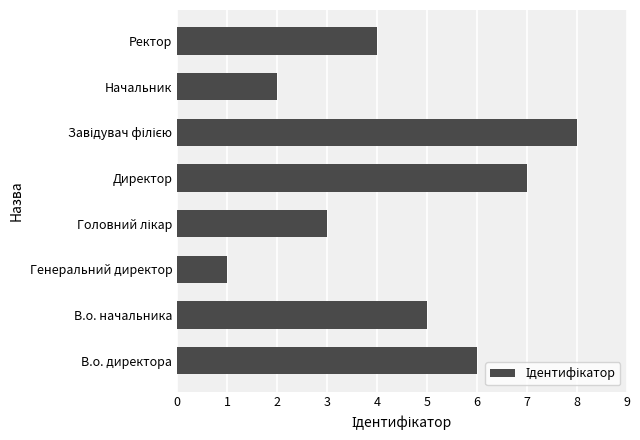

How many data points does each series have?

8